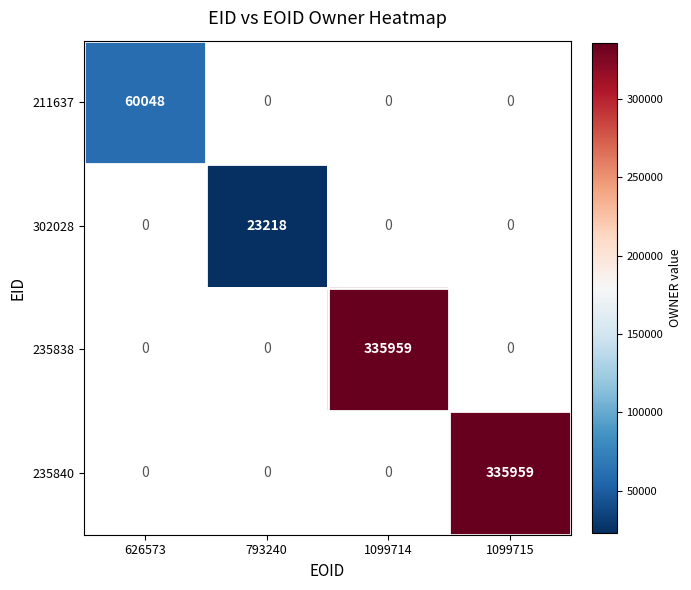

How many series are shown in this chart?

4